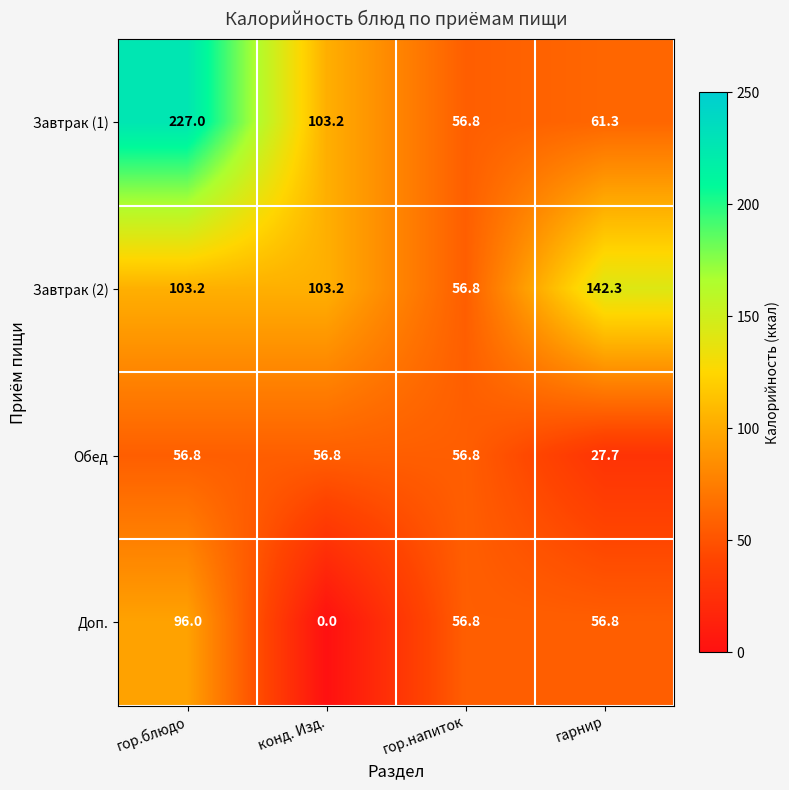

Reading left to right, extract all data points from this chart.

Завтрак (1): 227.0	103.2	56.8	61.3
Завтрак (2): 103.2	103.2	56.8	142.3
Обед: 56.8	56.8	56.8	27.7
Доп.: 96.0	0.0	56.8	56.8